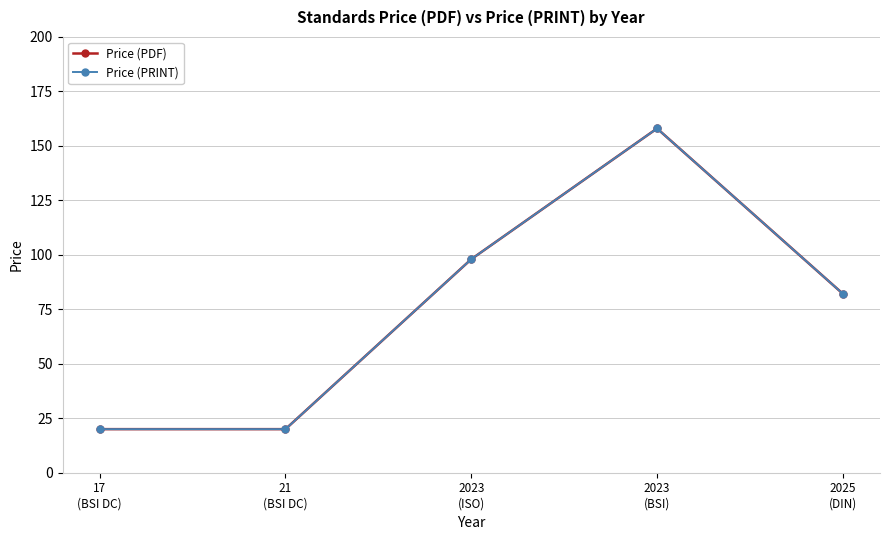

Reading left to right, transcribe all the data shown in this chart.

Price (PDF): 17
(BSI DC)=20.0	21
(BSI DC)=20.0	2023
(ISO)=98.0	2023
(BSI)=158.0	2025
(DIN)=82.2
Price (PRINT): 17
(BSI DC)=20.0	21
(BSI DC)=20.0	2023
(ISO)=98.0	2023
(BSI)=158.0	2025
(DIN)=82.2